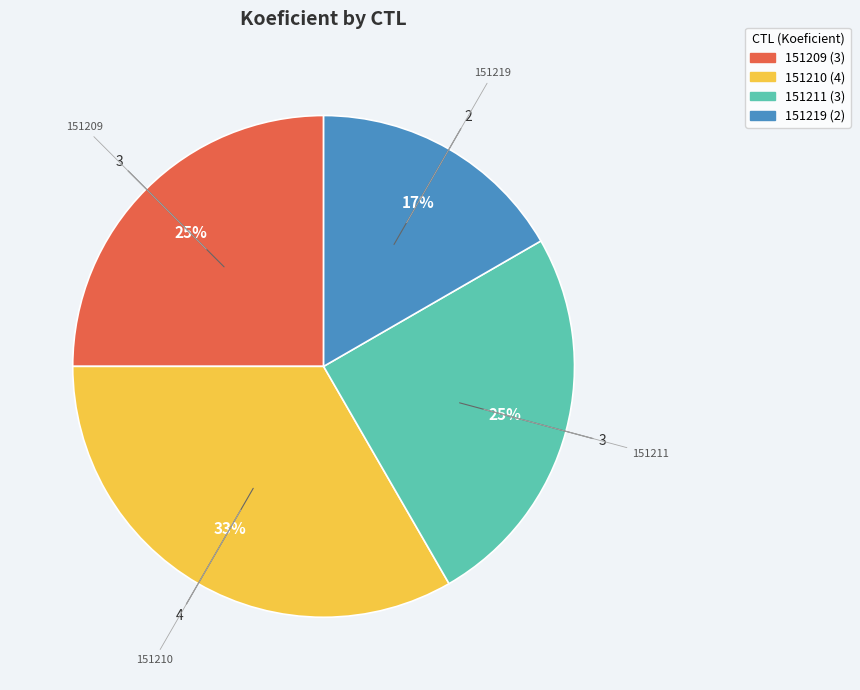

Is it true that 151219 is 23% of the pie?

False